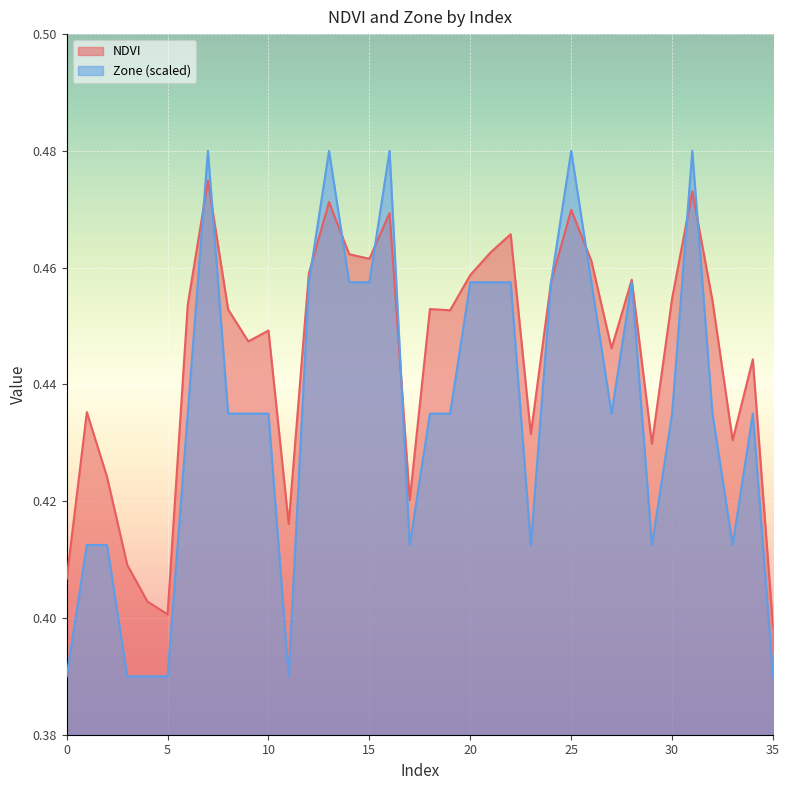

In NDVI, how many points are lower than both neighbors (excluding endpoints)?

10